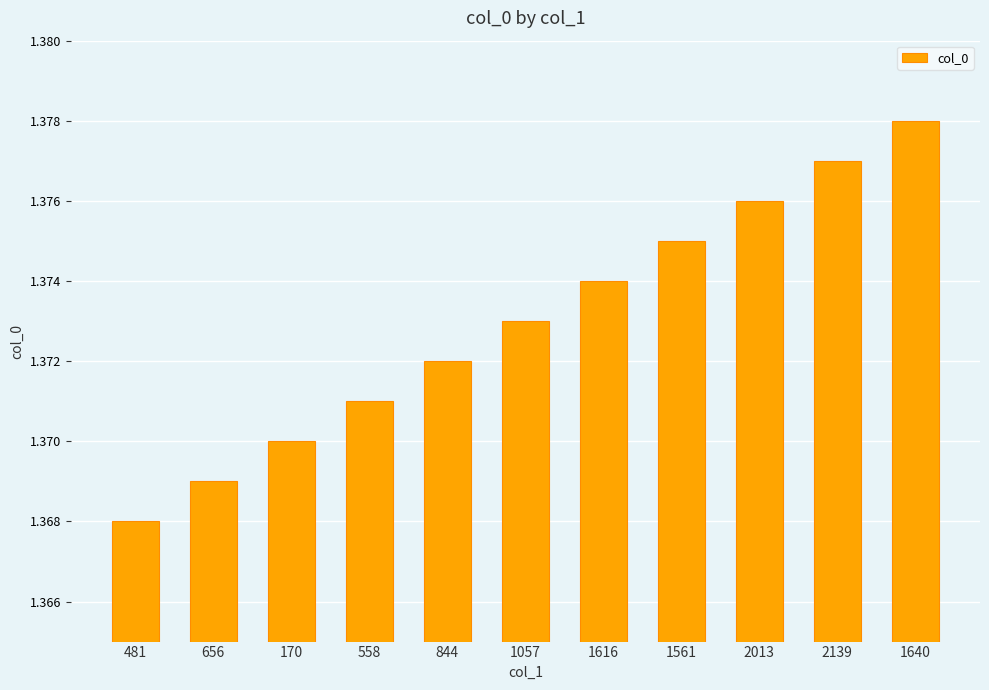

Rank the categories by value from lowest to highest.

481, 656, 170, 558, 844, 1057, 1616, 1561, 2013, 2139, 1640